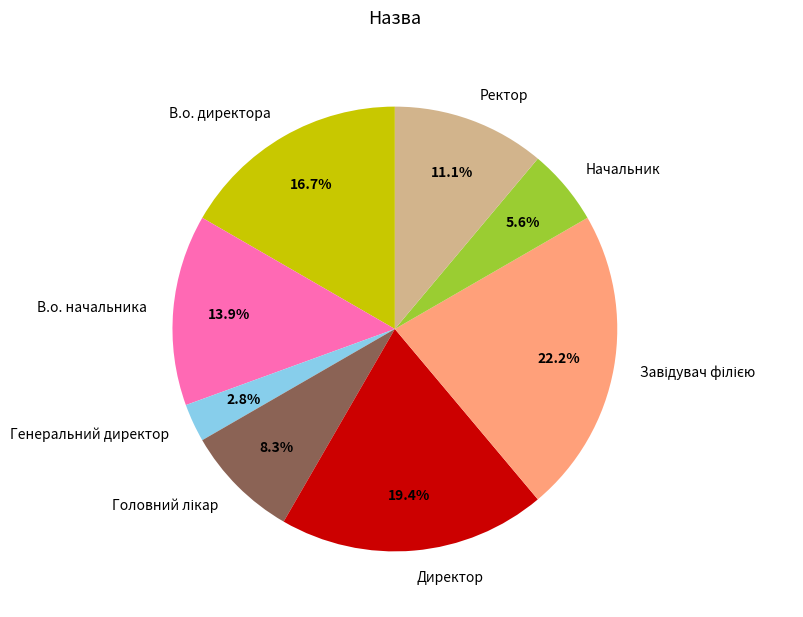

Which has a higher value, В.о. директора or Ректор?

В.о. директора